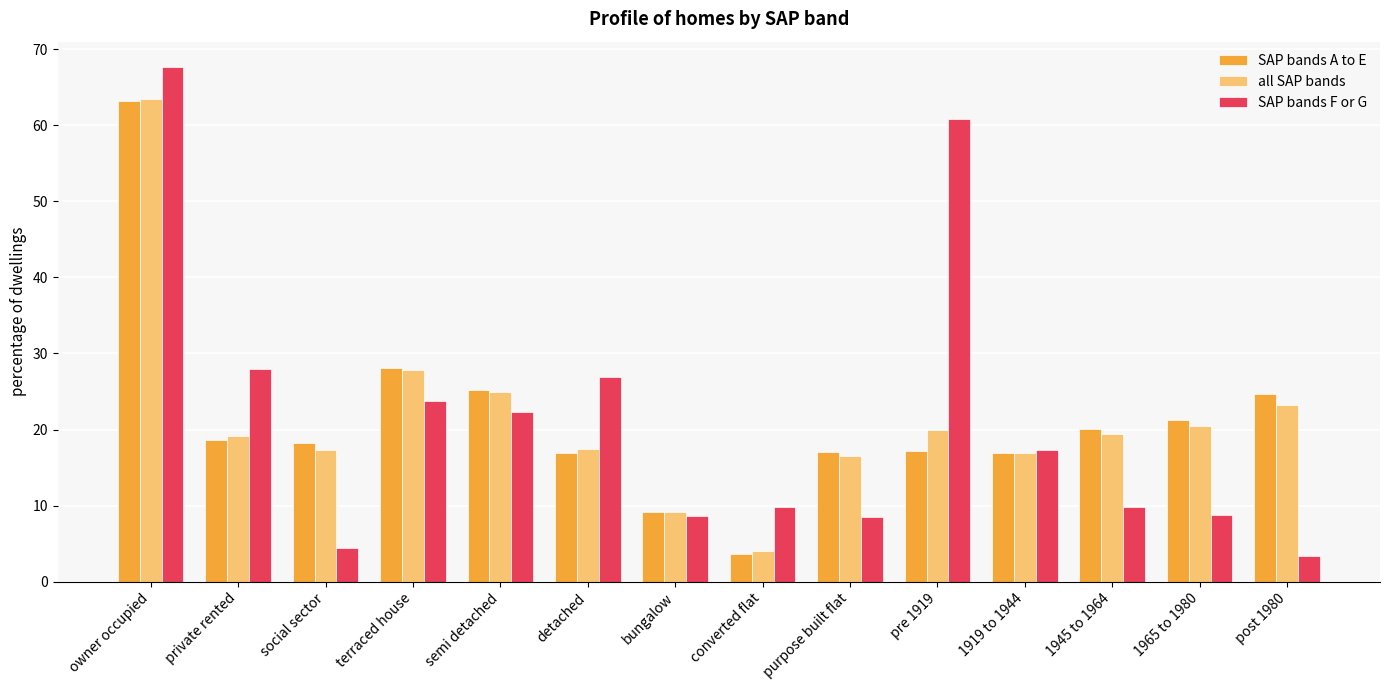

Which series has the largest range (max minus min)?

SAP bands F or G